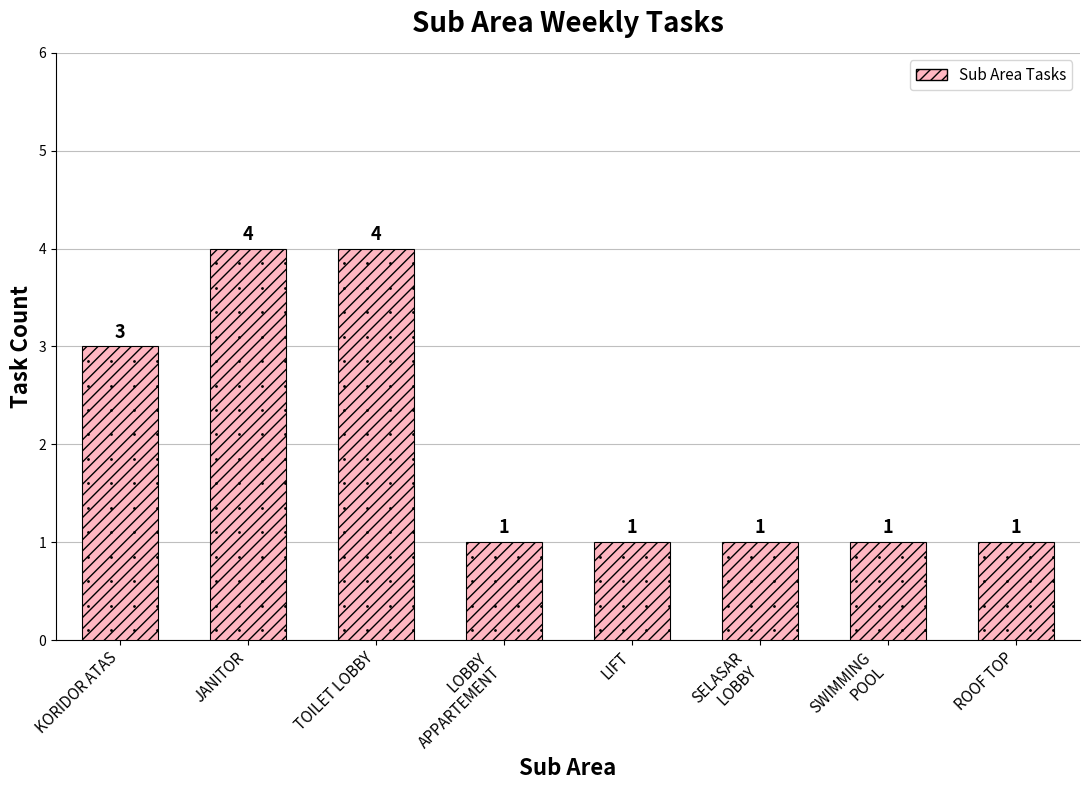

True or false: the data shows 2 at LIFT.

False